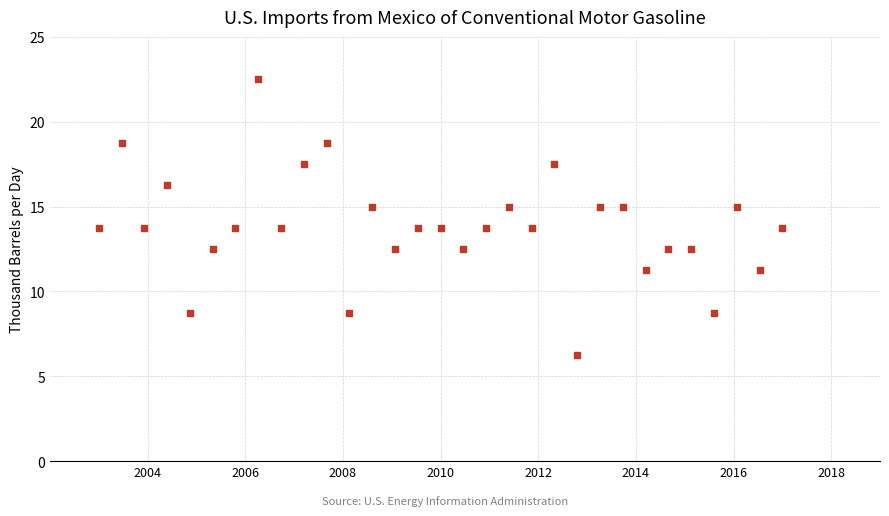

What is the range of X values (max minus min)?

14.0